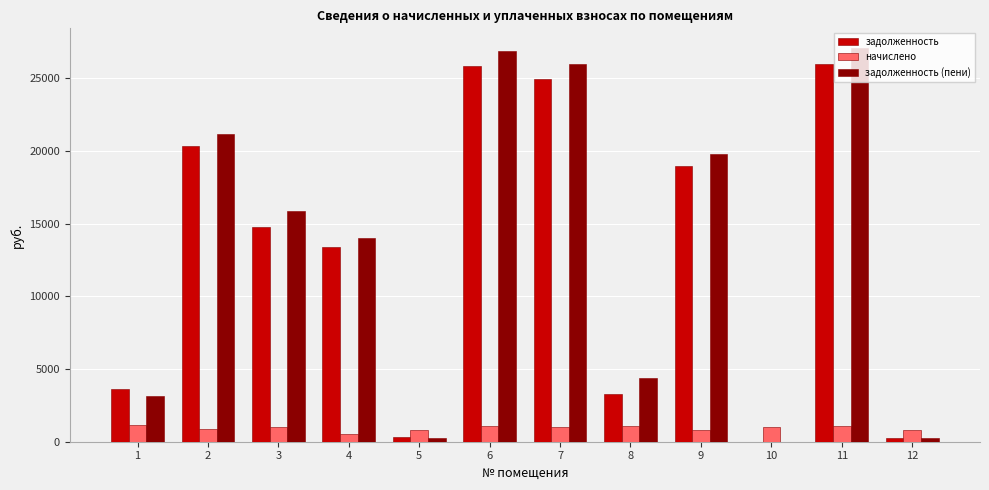

The value of задолженность at 6 is 25804.3. True or false?

True